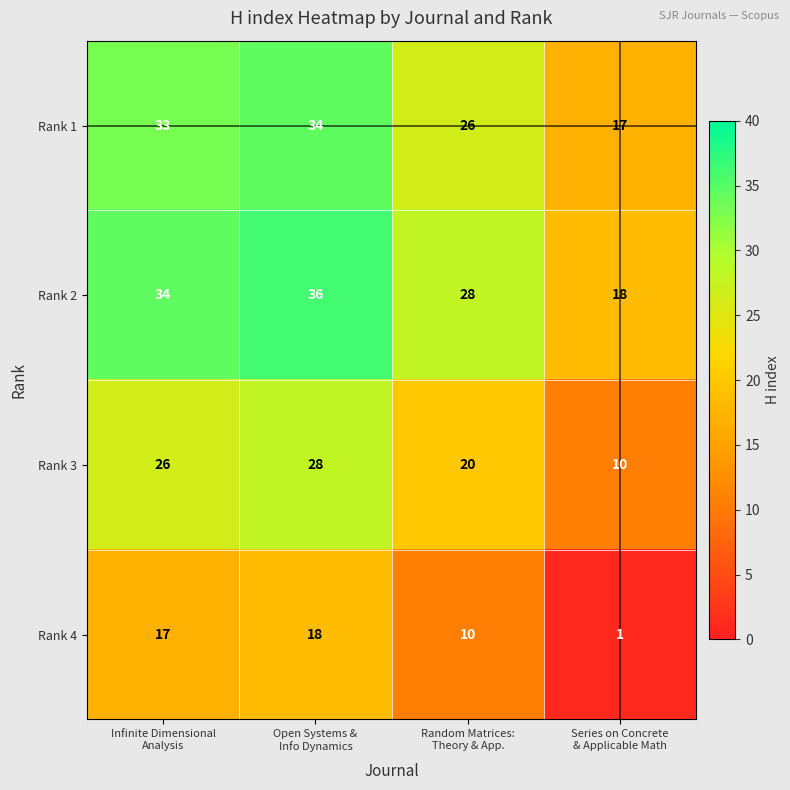

List the series in order of their peak value, highest first.

Rank 2, Rank 1, Rank 3, Rank 4